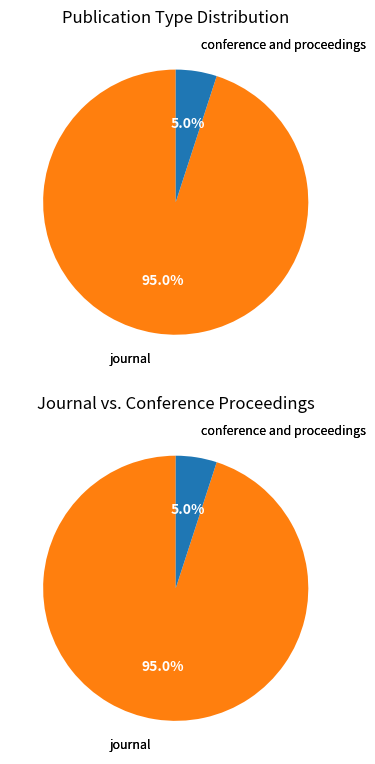

Is journal the majority of the pie?

Yes